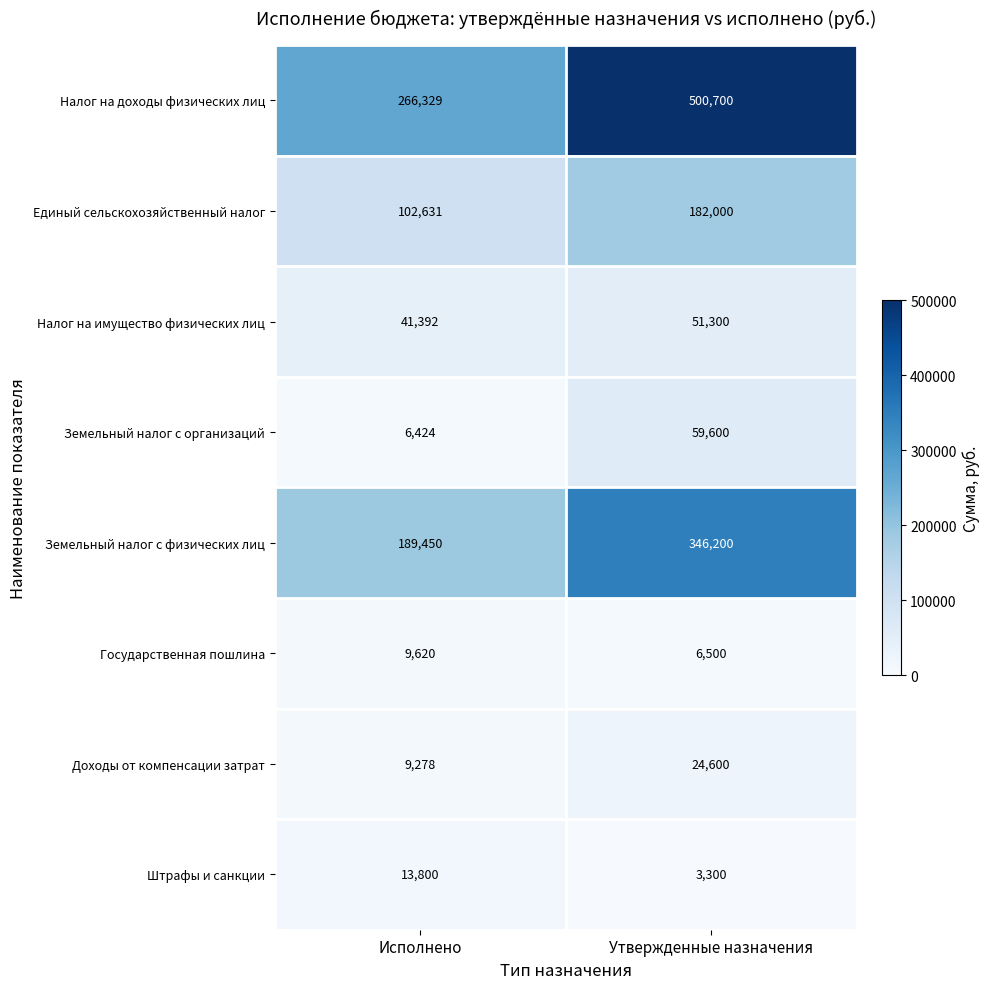

How many data points in Земельный налог с физических лиц are less than 346200?

1